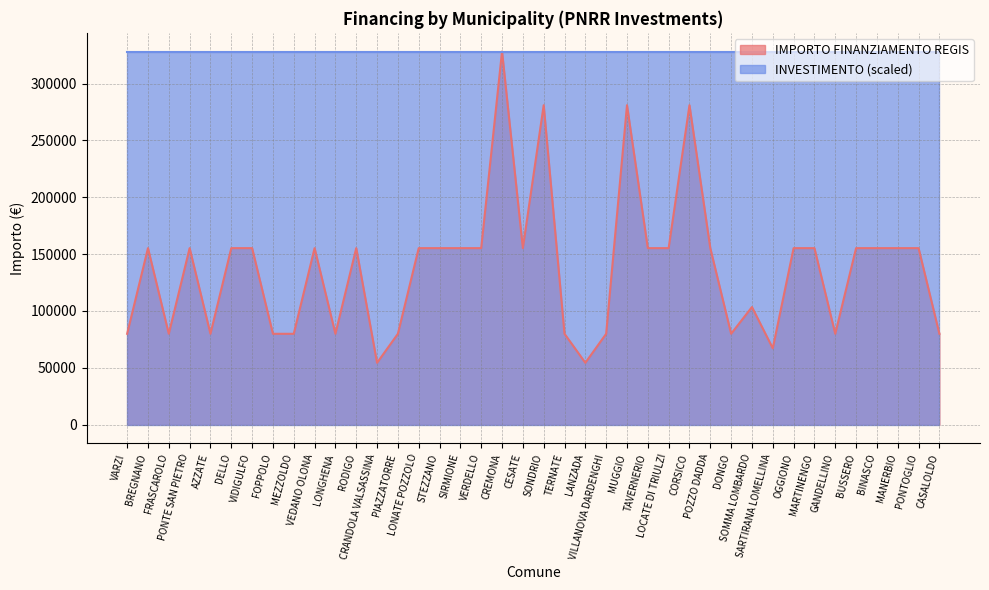

Rank the categories by value from highest to lowest.

CREMONA, SONDRIO, MUGGIO, CORSICO, BREGNANO, PONTE SAN PIETRO, DELLO, VIDIGULFO, VEDANO OLONA, RODIGO, LONATE POZZOLO, STEZZANO, SIRMIONE, VERDELLO, CESATE, TAVERNERIO, LOCATE DI TRIULZI, POZZO DADDA, OGGIONO, MARTINENGO, BUSSERO, BINASCO, MANERBIO, PONTOGLIO, SOMMA LOMBARDO, VARZI, FRASCAROLO, AZZATE, FOPPOLO, MEZZOLDO, LONGHENA, PIAZZATORRE, TERNATE, VILLANOVA DARDENGHI, DONGO, GANDELLINO, CASALOLDO, SARTIRANA LOMELLINA, CRANDOLA VALSASSINA, LANZADA